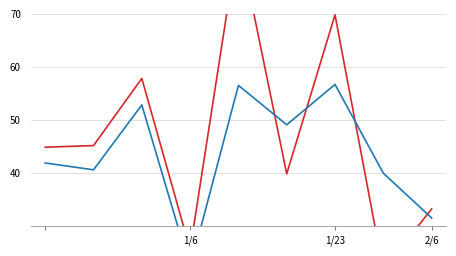

What is the sum of all Attempt #5's Duration (ms) values?

422.6